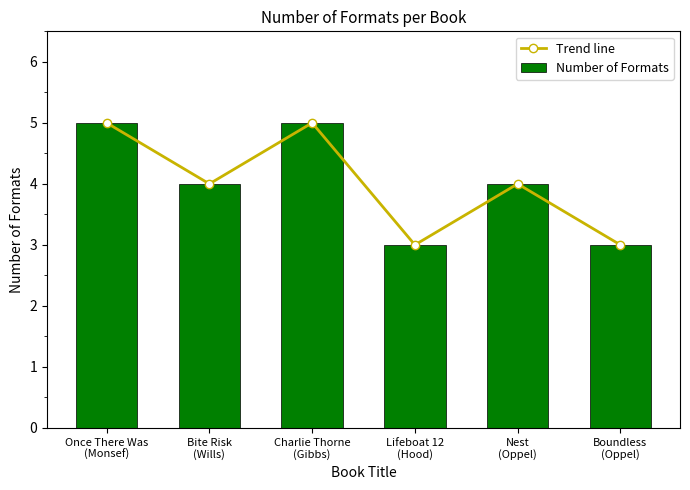

What is the highest value of the Trend line series?

5